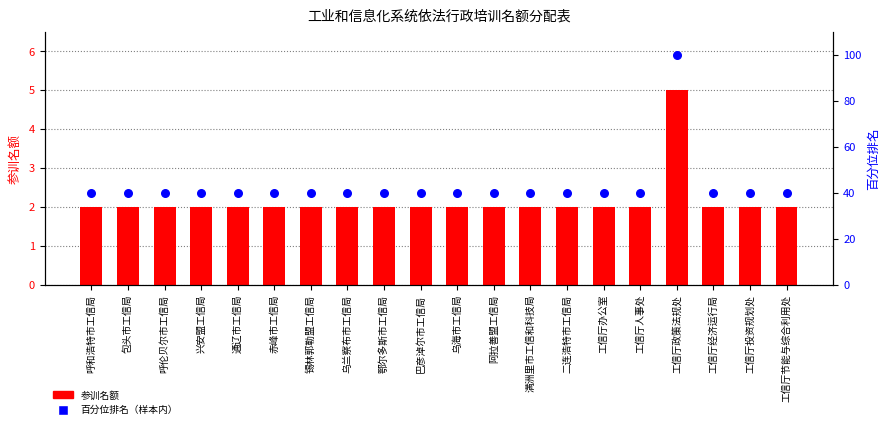

At which category is the sum across all series the highest?

工信厅政策法规处